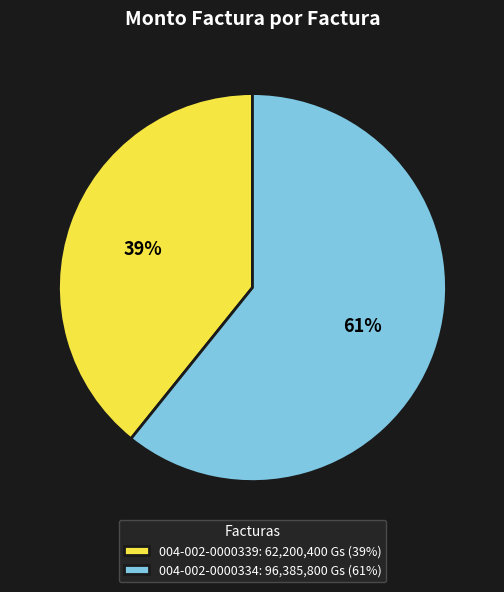

Combined, do 004-002-0000334 and 004-002-0000339 account for over 50%?

Yes